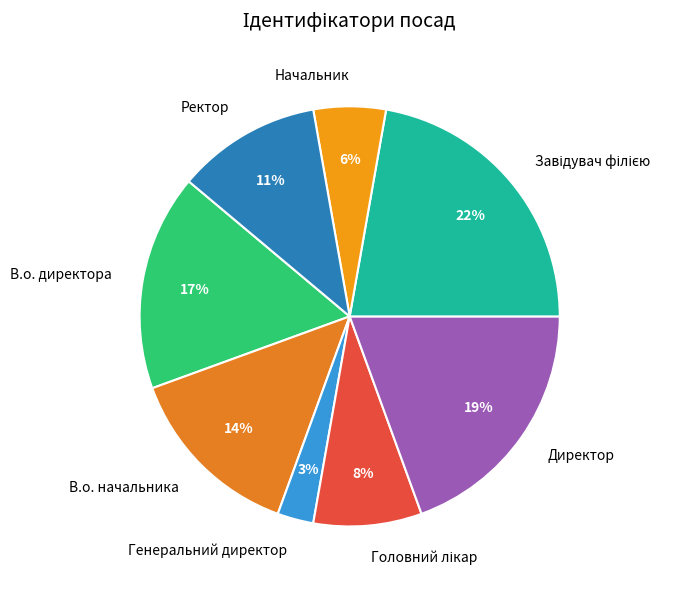

Is Генеральний директор the majority of the pie?

No